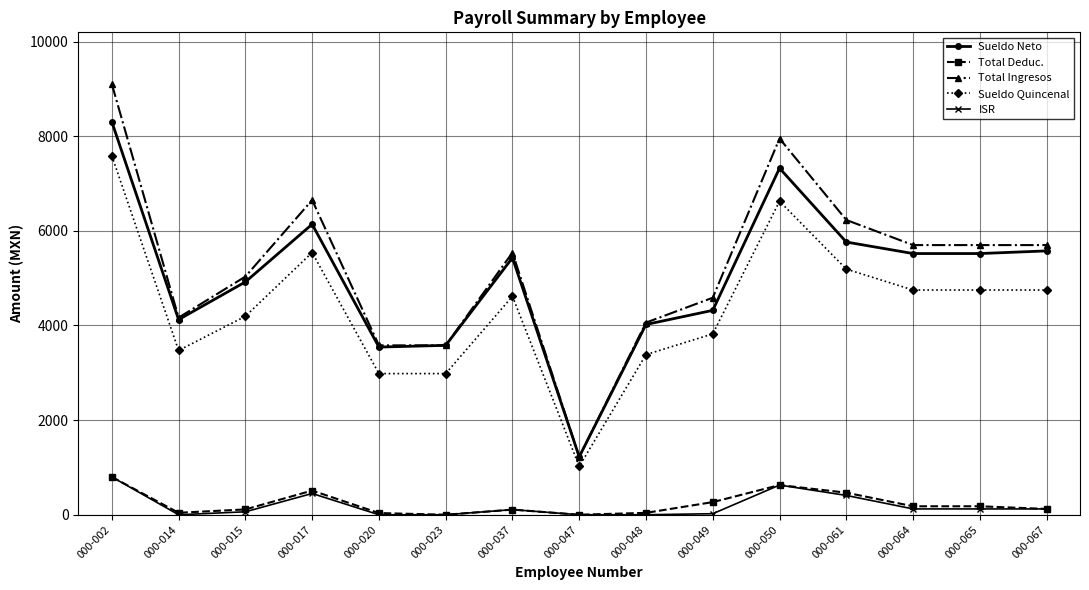

What is the approximate value of Total Ingresos at 000-023?

3579.6